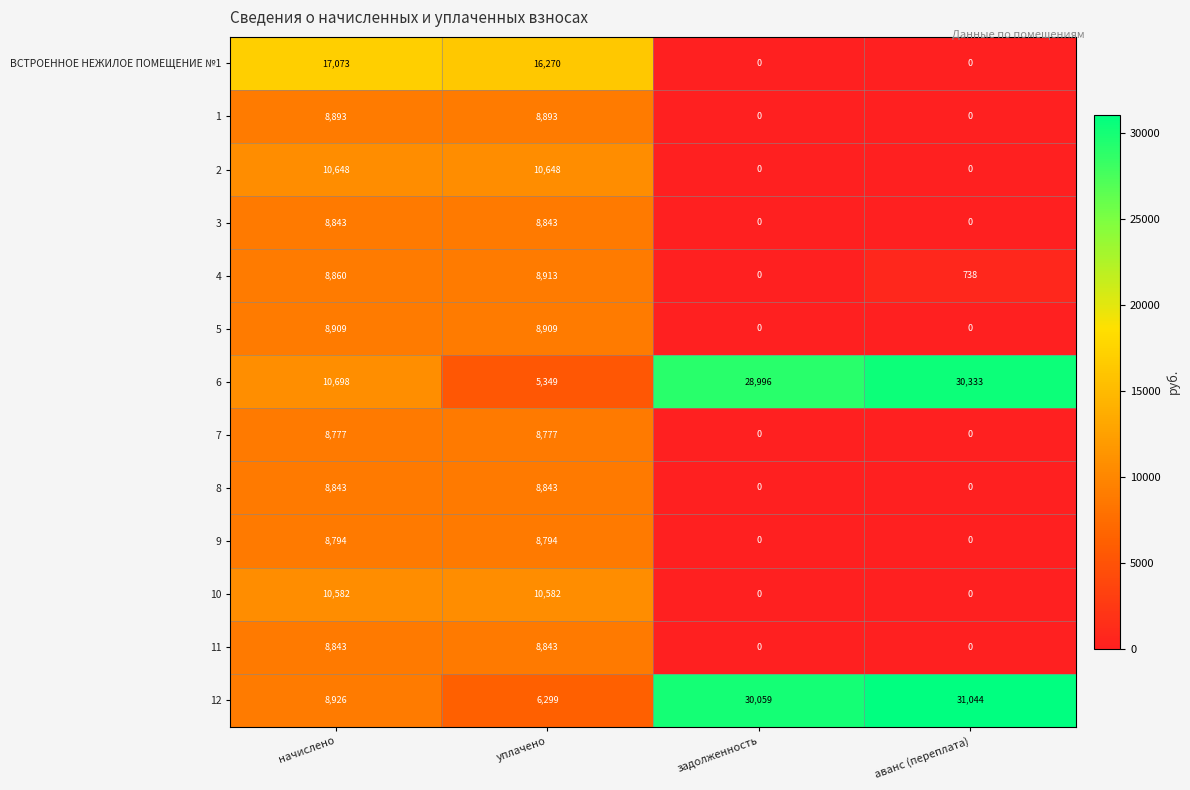

What is the total value across all series at задолженность?

59055